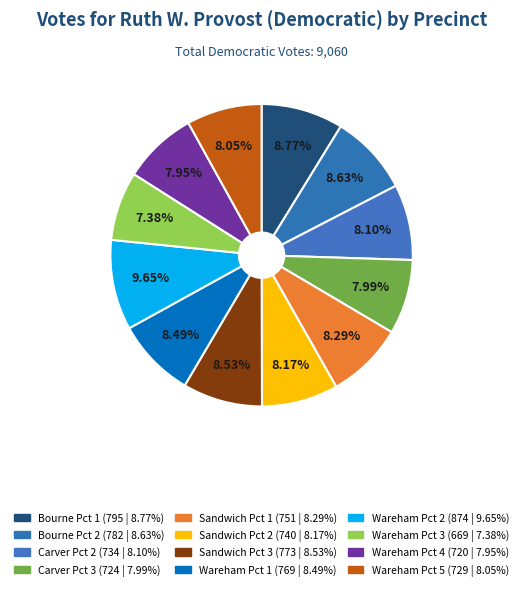

How many segments does this pie chart have?

12